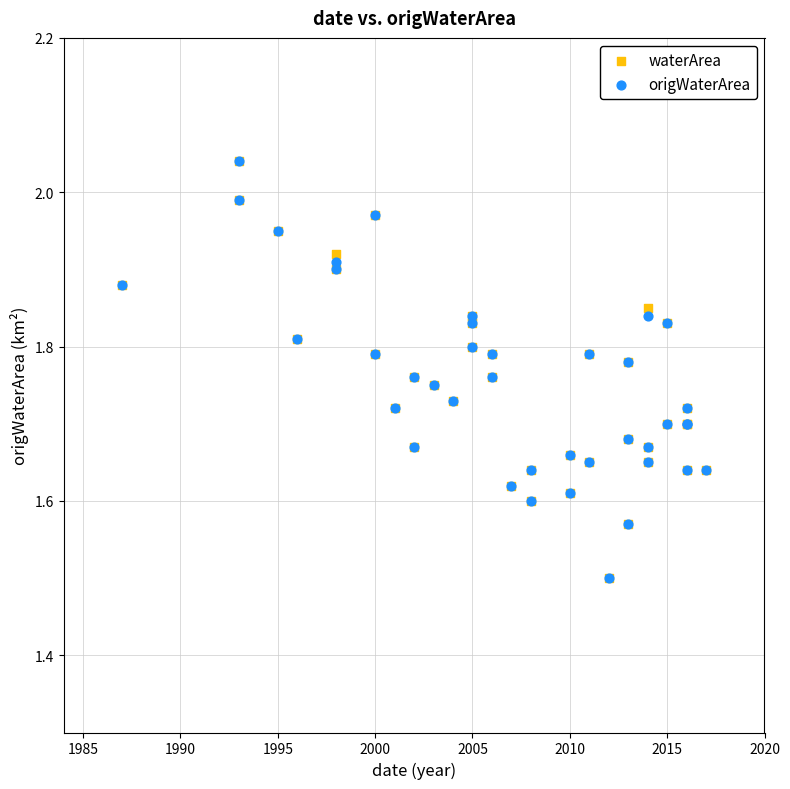

What are all the series names shown in the legend?

waterArea, origWaterArea